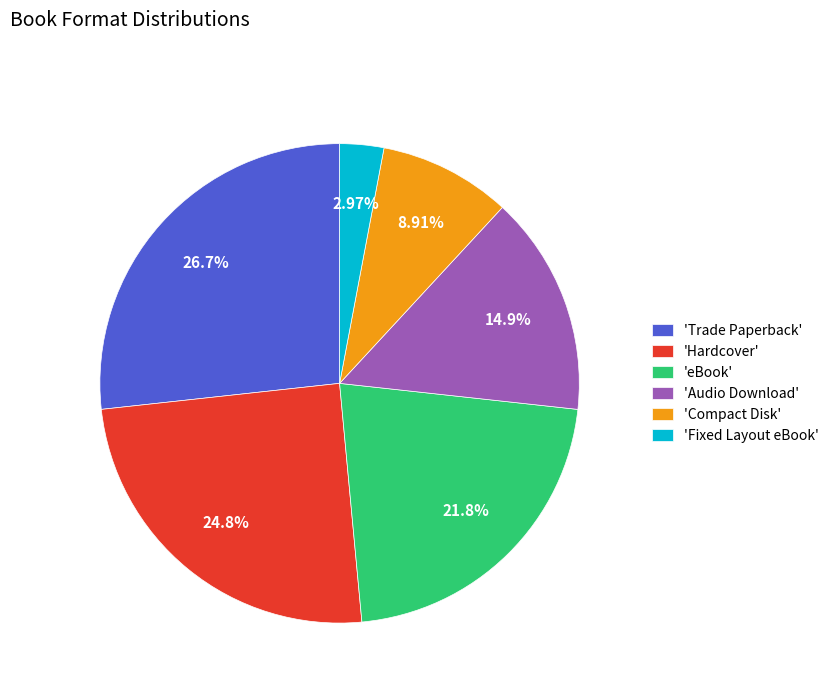

Which category has the smallest portion of the pie?

'Fixed Layout eBook'